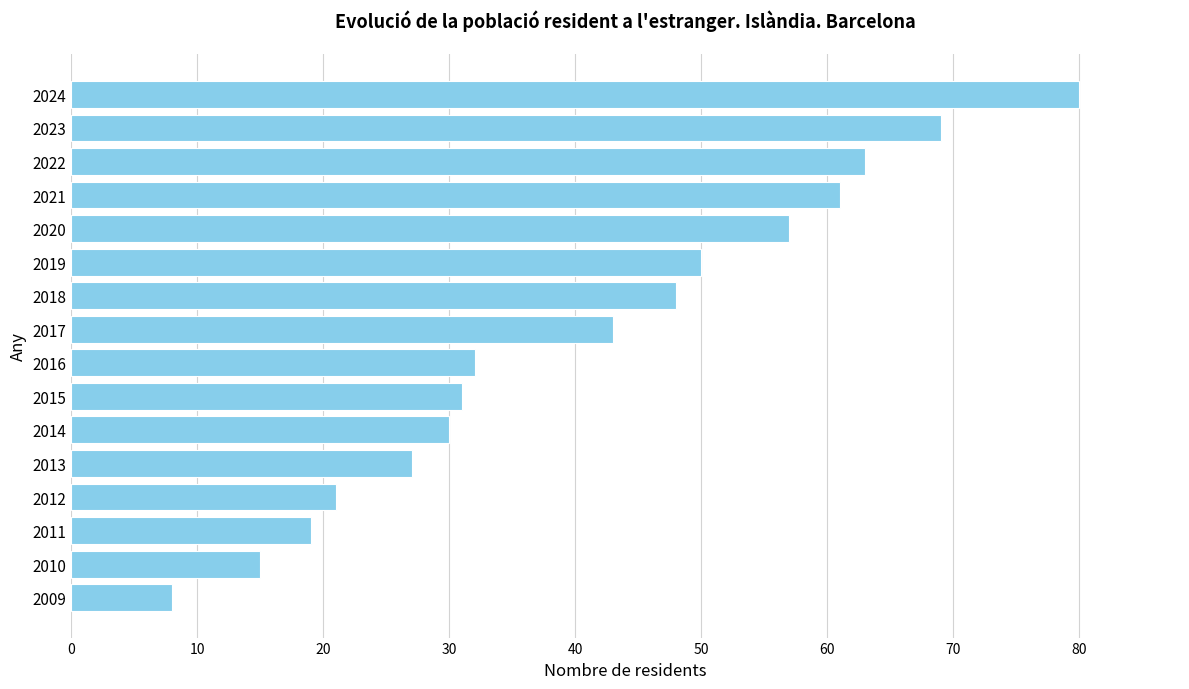

What is the change in value from 2016 to 2019?

+18